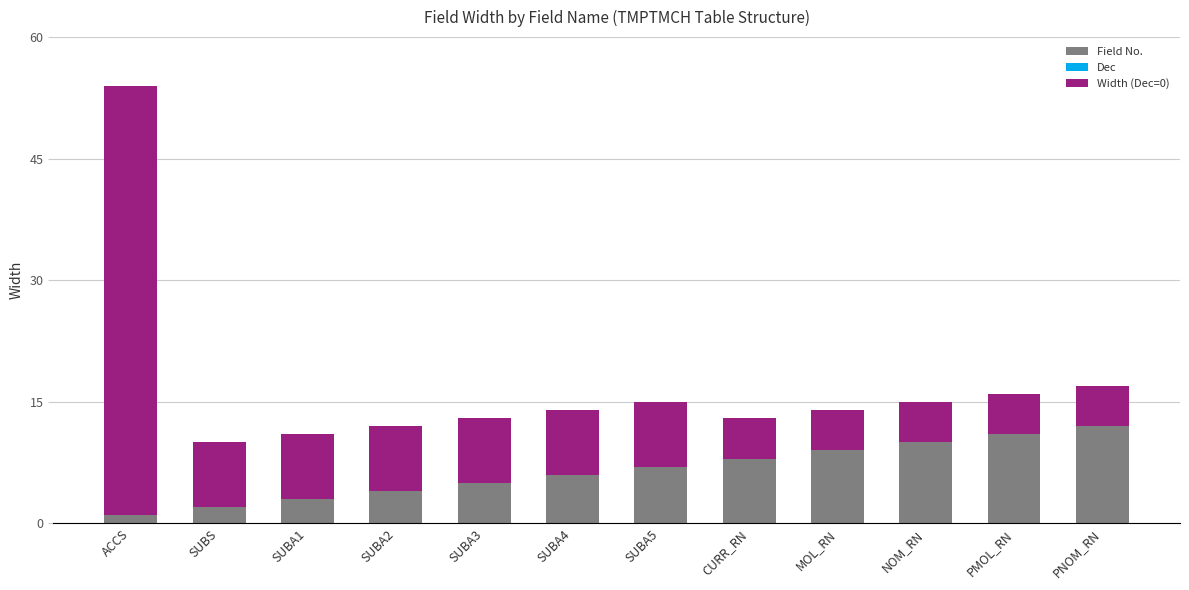

What is the total value across all series at SUBS?

10